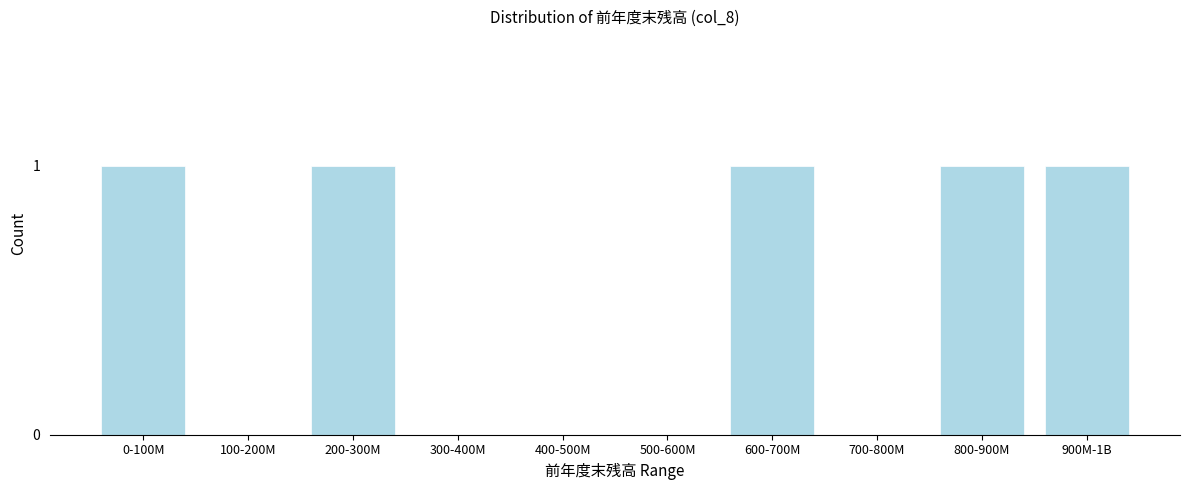

Reading right to left, transcribe all the data shown in this chart.

900M-1B=1	800-900M=1	700-800M=0	600-700M=1	500-600M=0	400-500M=0	300-400M=0	200-300M=1	100-200M=0	0-100M=1